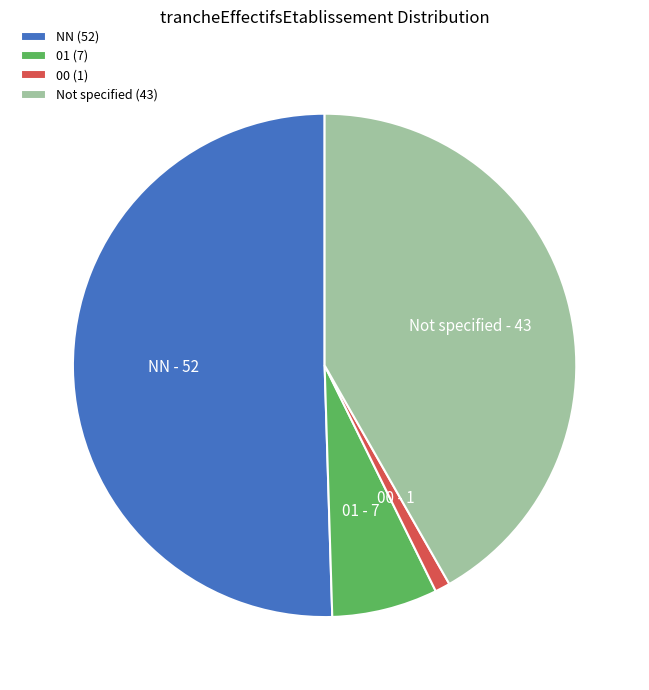

Is it true that NN (52) is 50% of the pie?

True